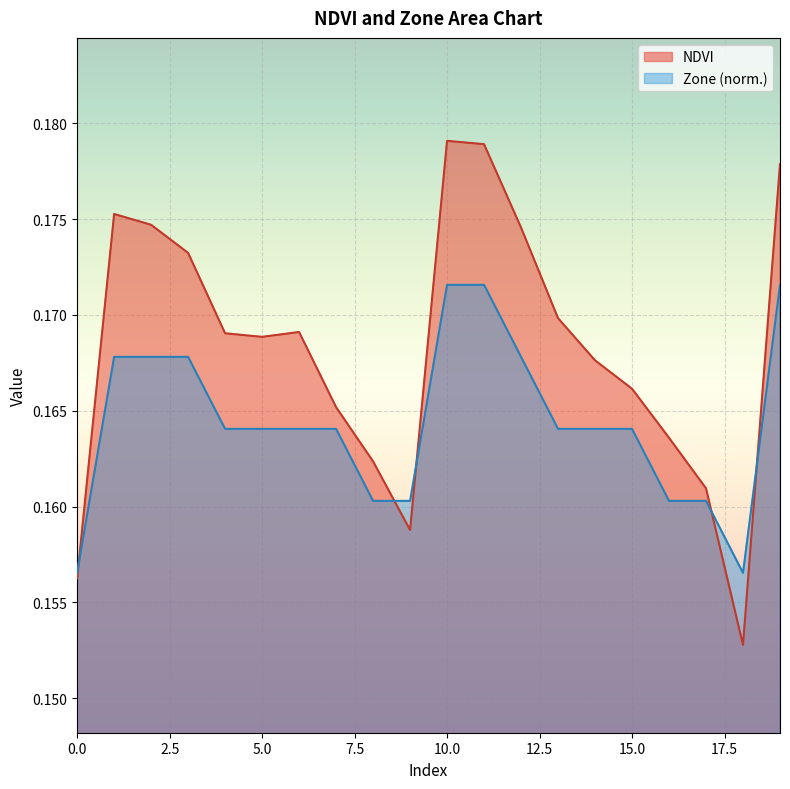

How many lines are shown in the chart?

2